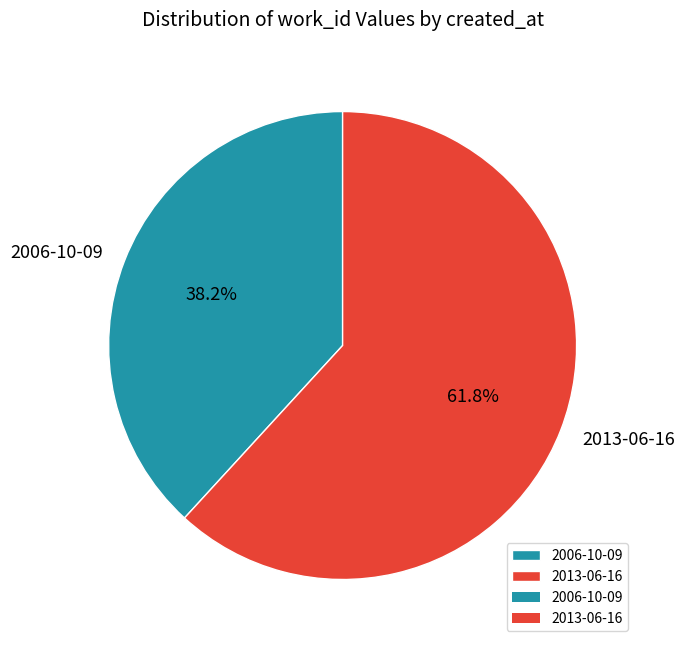

How many segments does this pie chart have?

2